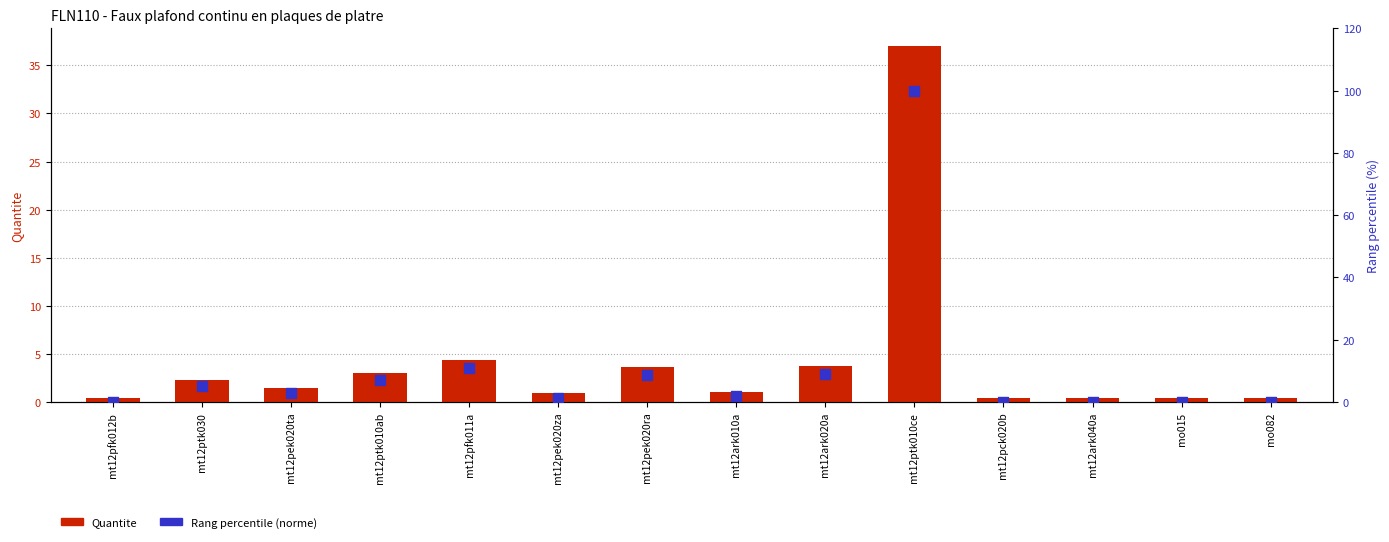

Which series contains the lowest Y value?

Rang percentile (norme)